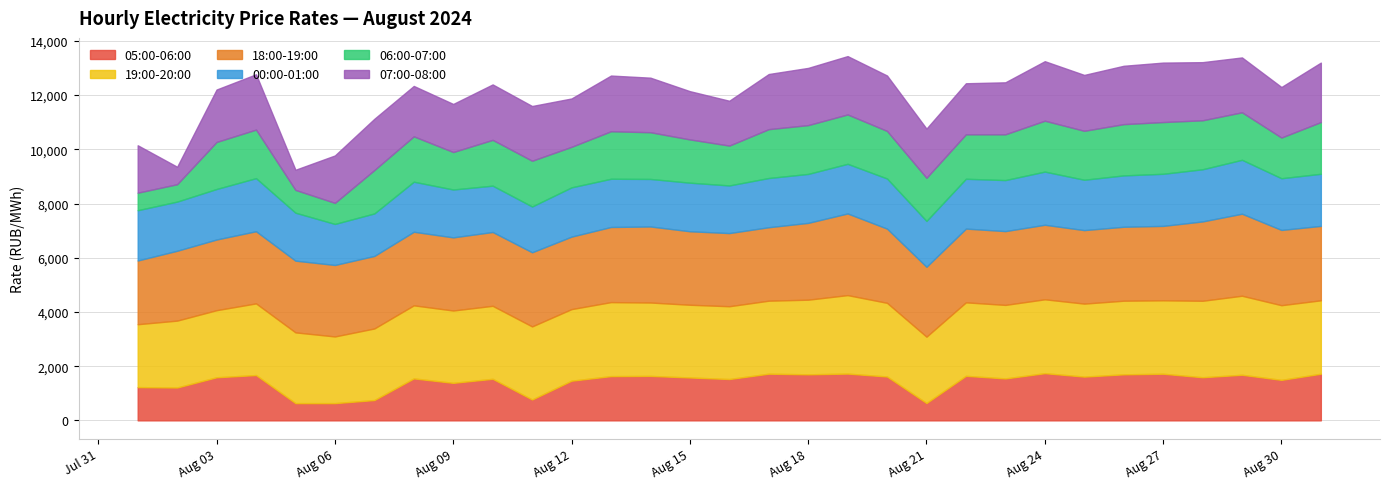

Is it true that 06:00-07:00 equals 1589.9 at 2024-08-21?

True